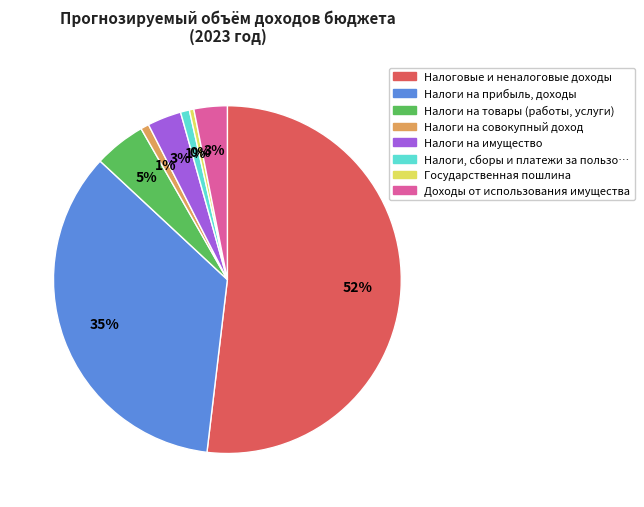

How many slices are in this pie chart?

8